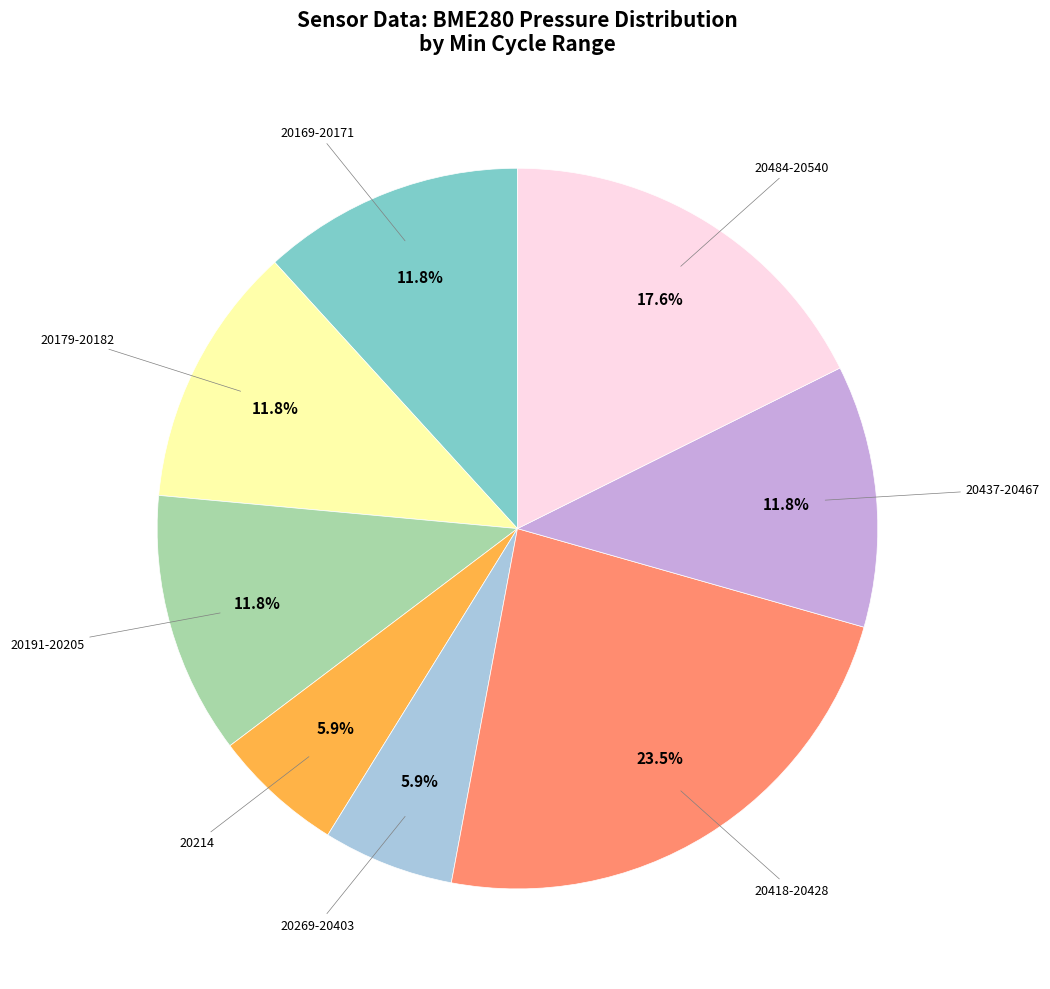

Is there a majority slice in this chart?

No